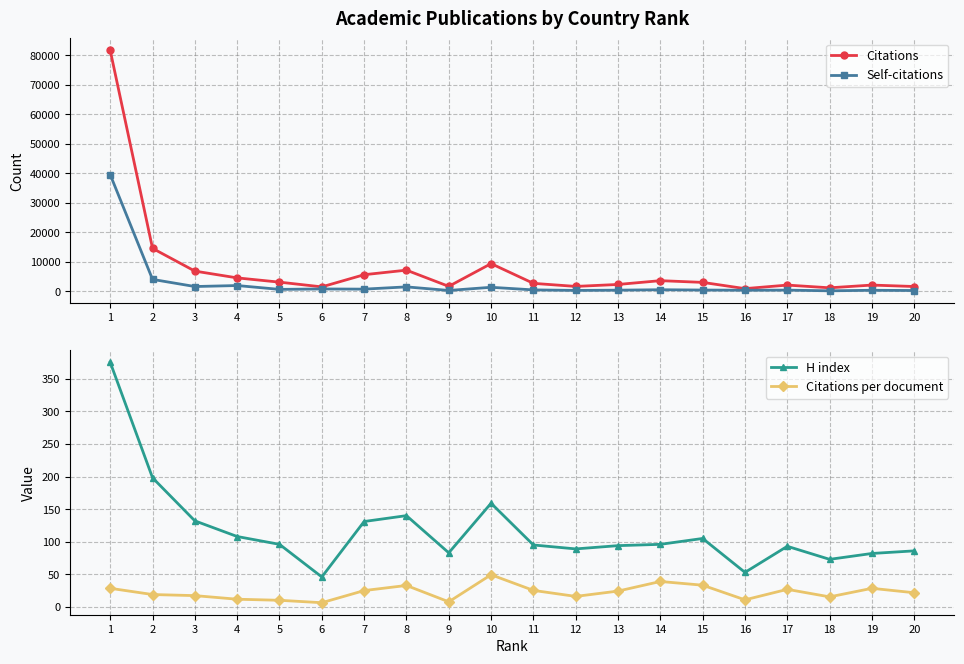

At which category does the chart reach its peak across all series?

1